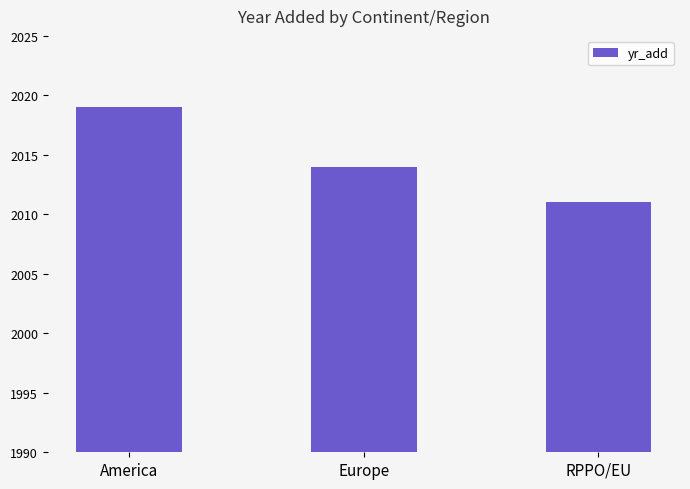

Rank the categories by value from lowest to highest.

RPPO/EU, Europe, America